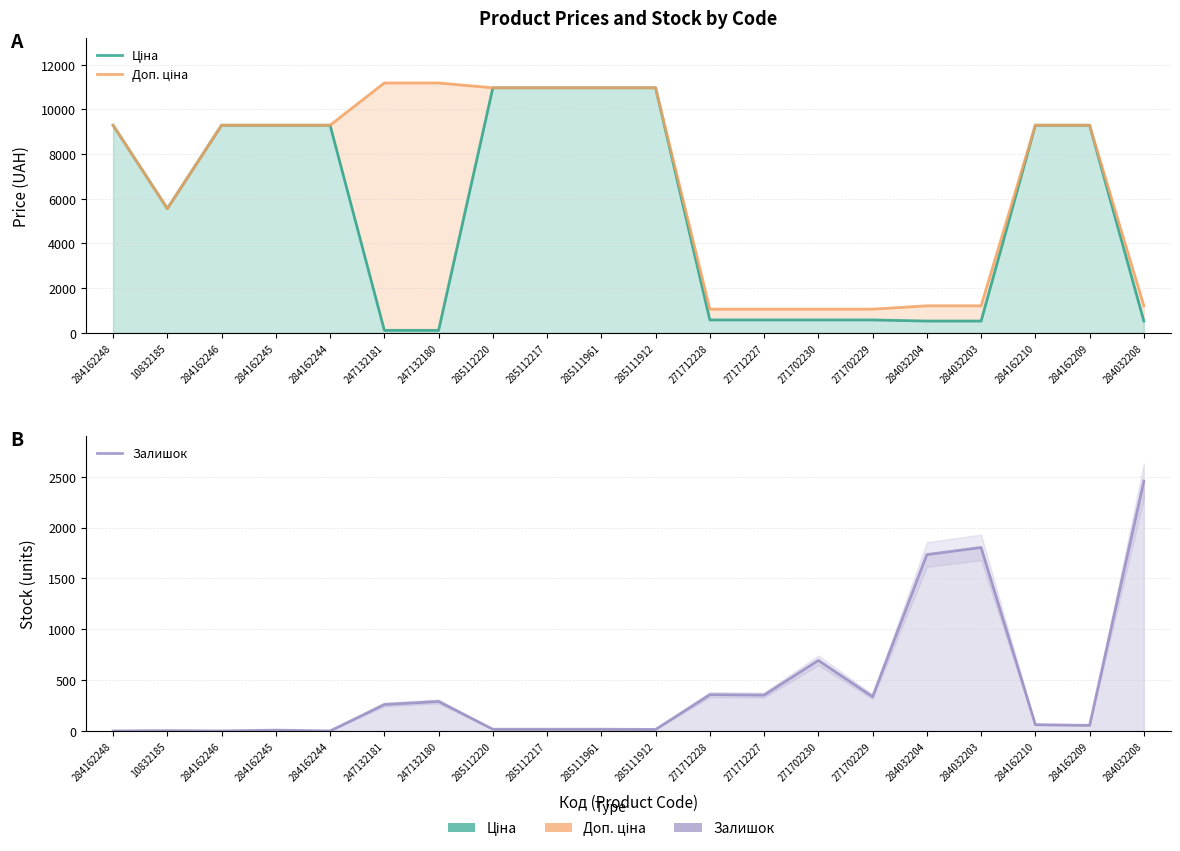

Which category has the highest value across all series?

247132181